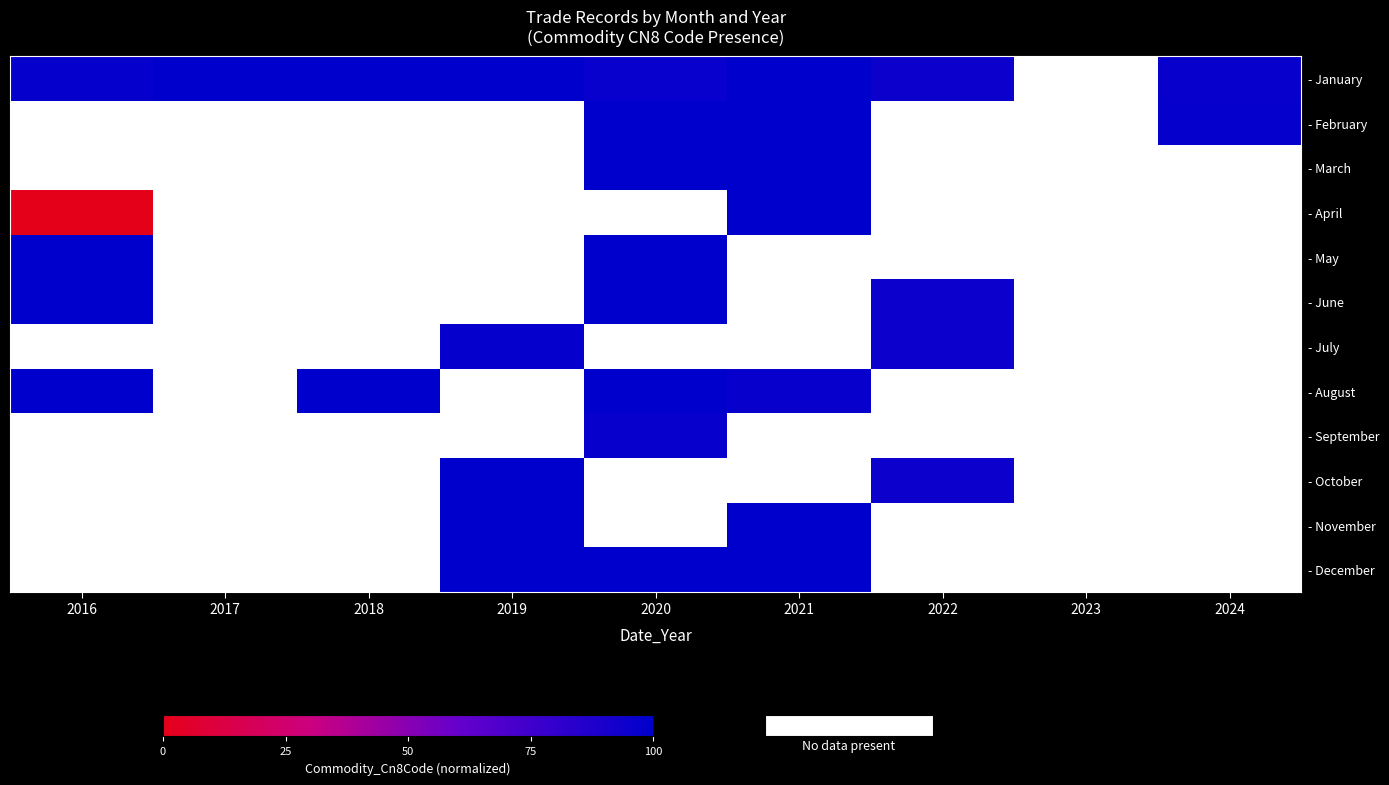

Where is - January nearest to the value 97?

2024